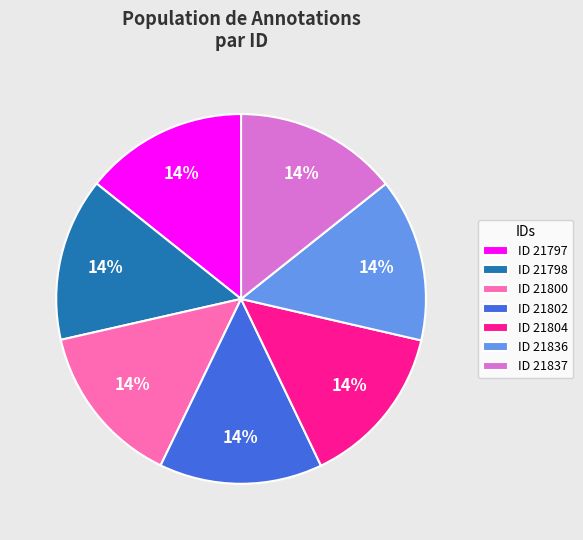

Approximately how many times larger is the value at ID 21802 compared to ID 21804?

1.0